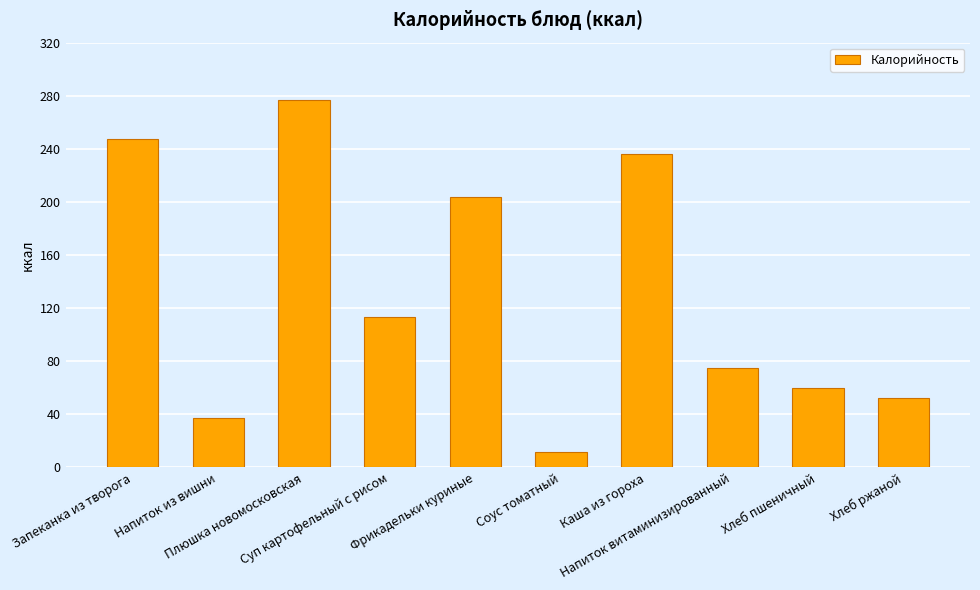

What is the difference between the values at Соус томатный and Фрикадельки куриные?

192.0